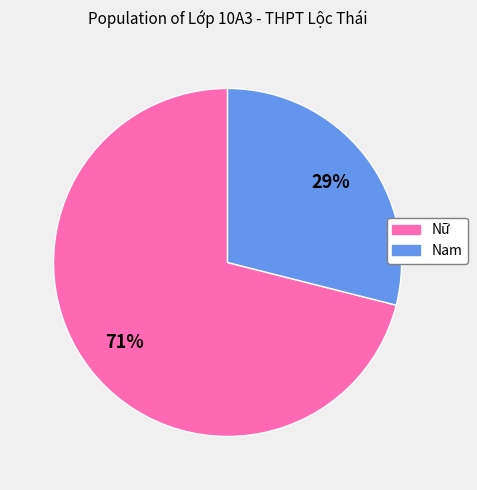

What is the smallest slice in the pie chart?

Nam